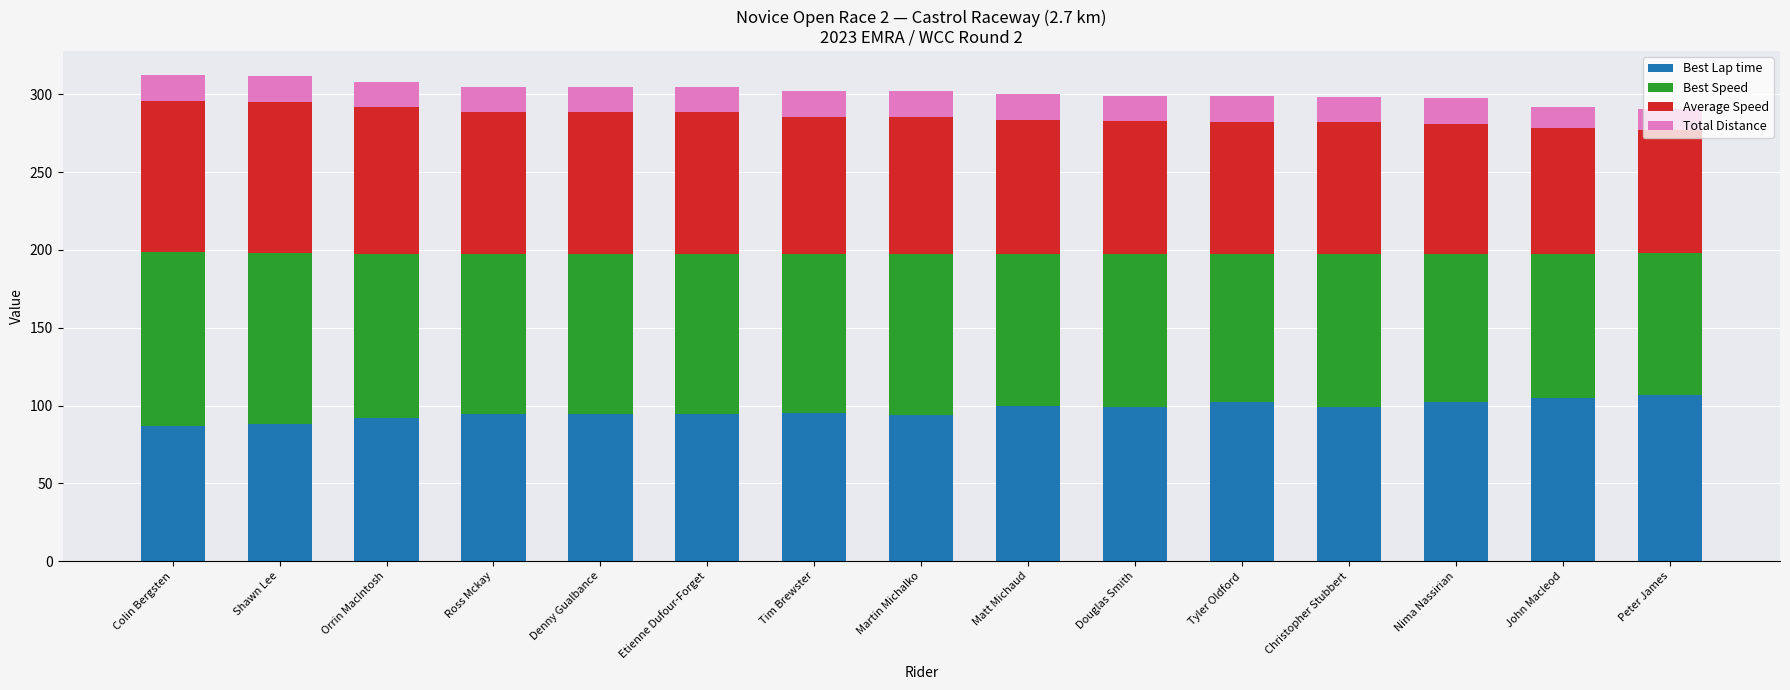

How many bars are there in total?

15